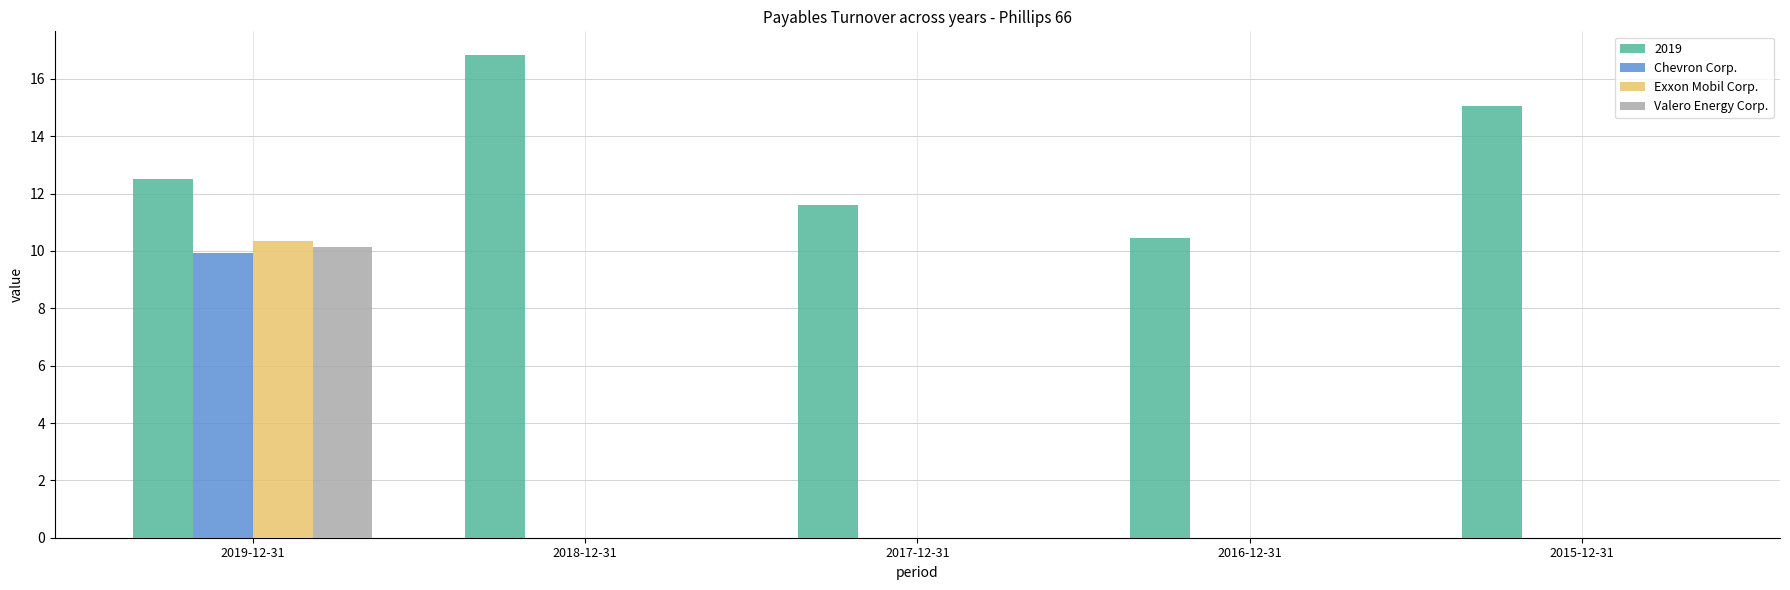

At which category is the sum across all series the highest?

2019-12-31